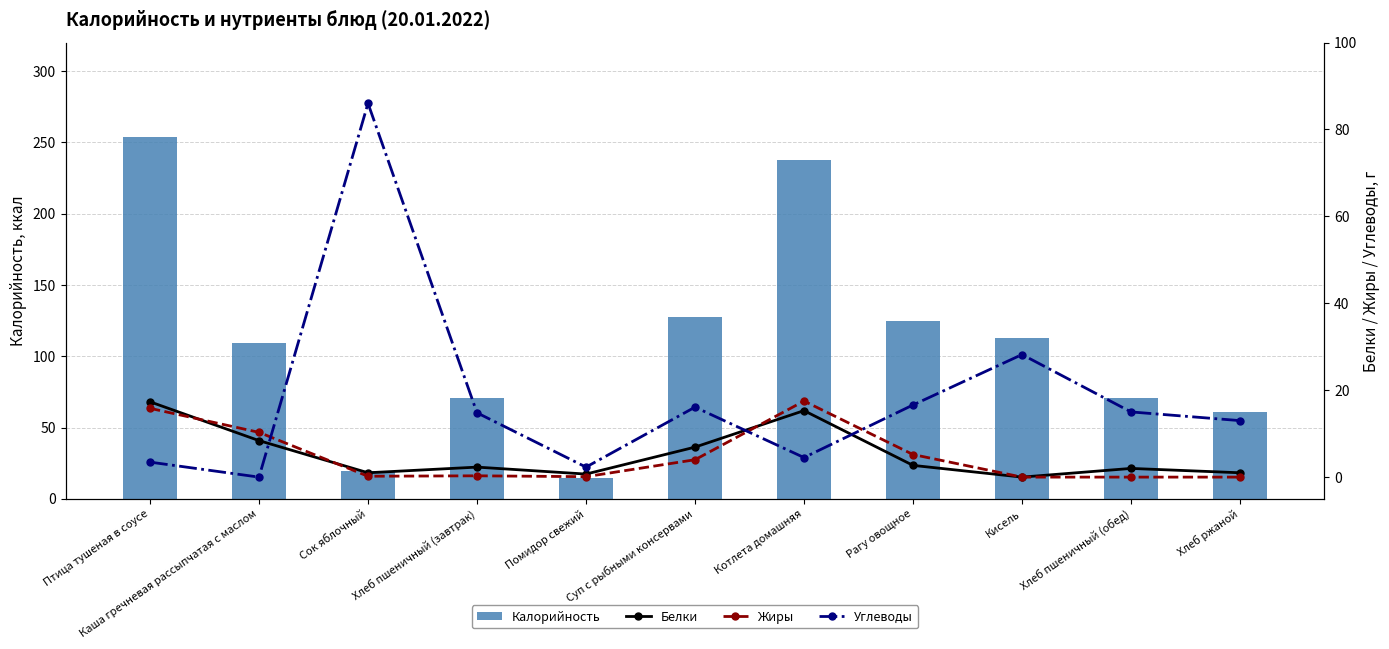

Count the number of categories in the chart.

11